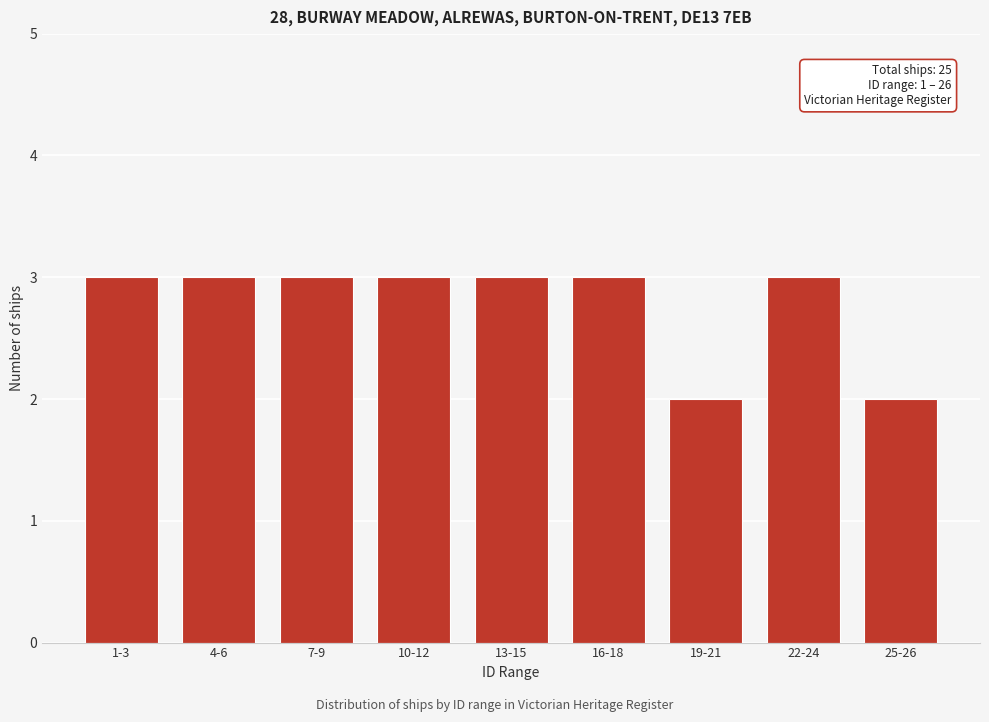

Reading left to right, transcribe all the data shown in this chart.

1-3=3	4-6=3	7-9=3	10-12=3	13-15=3	16-18=3	19-21=2	22-24=3	25-26=2